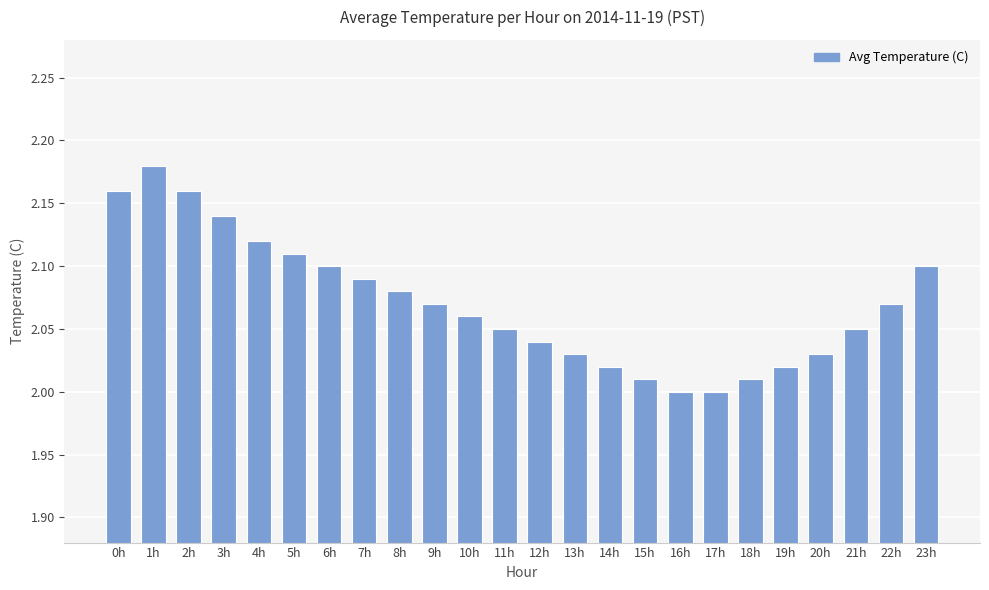

What is the sum of all values?

49.7